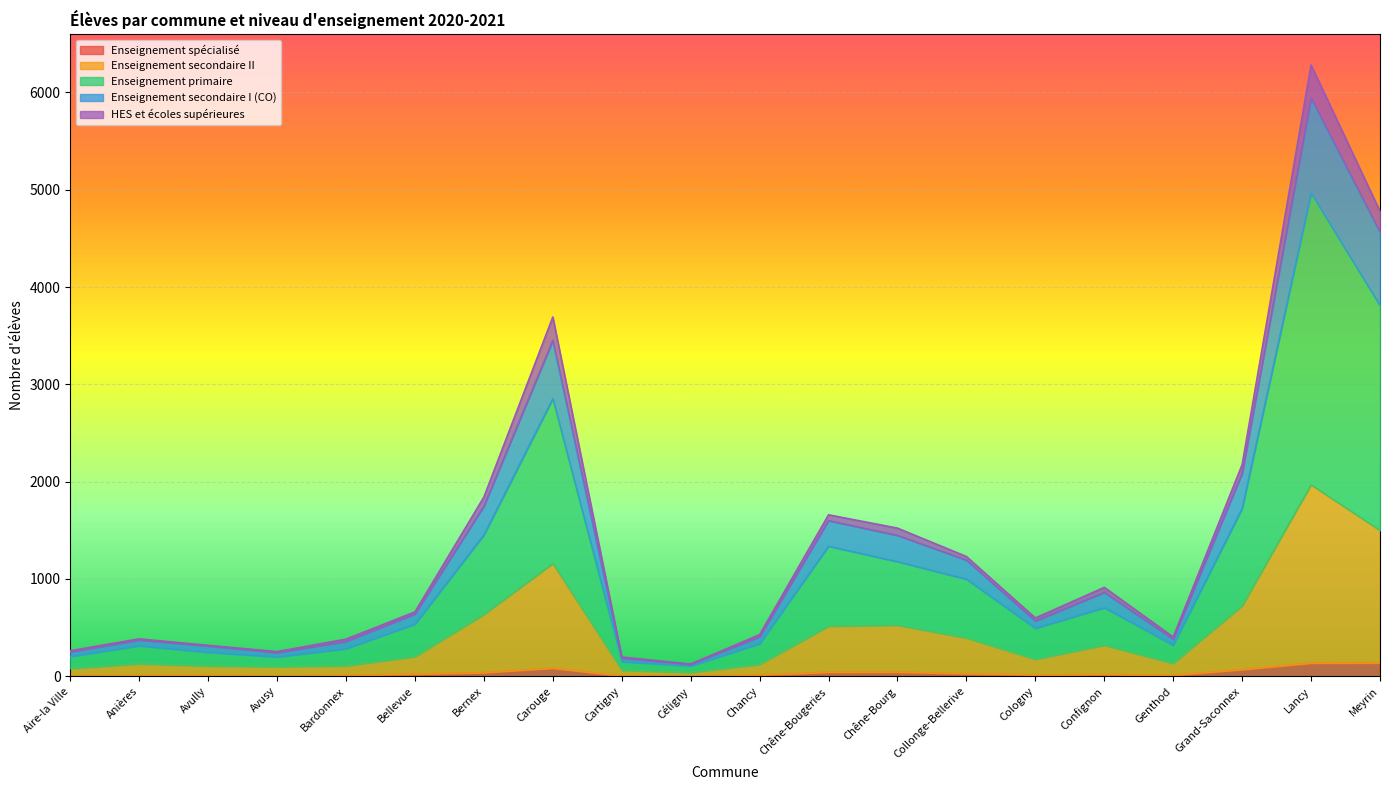

What is the maximum value for Enseignement spécialisé?

136